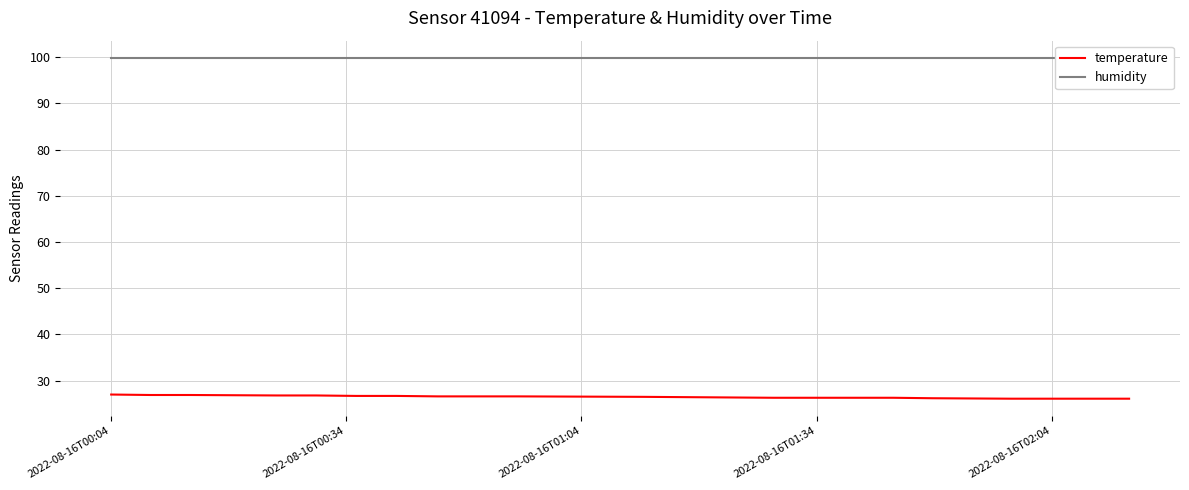

What is the lowest value of the temperature series?

26.1